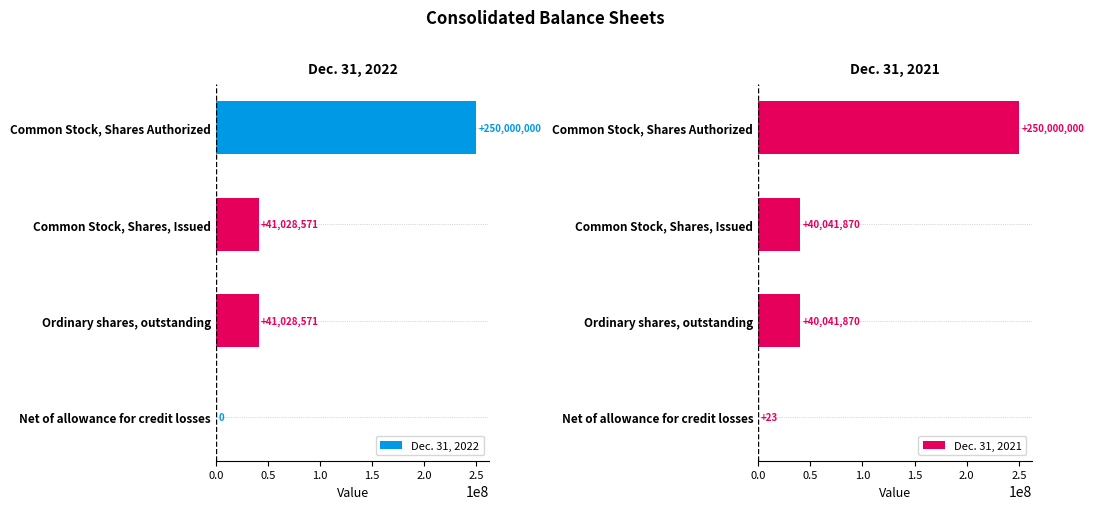

How many Dec. 31, 2022 values are between 41028571 and 250000000?

3